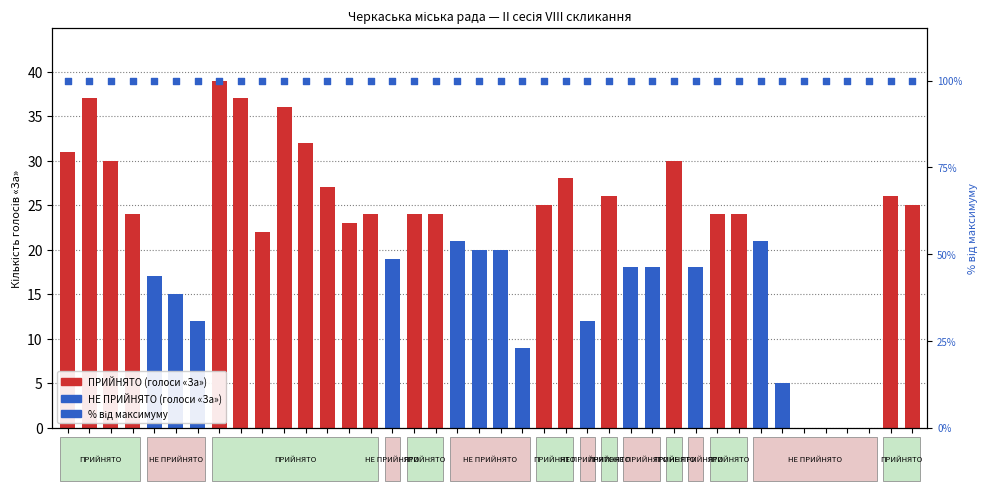

Which series has the largest Y range (max minus min)?

votes «За»